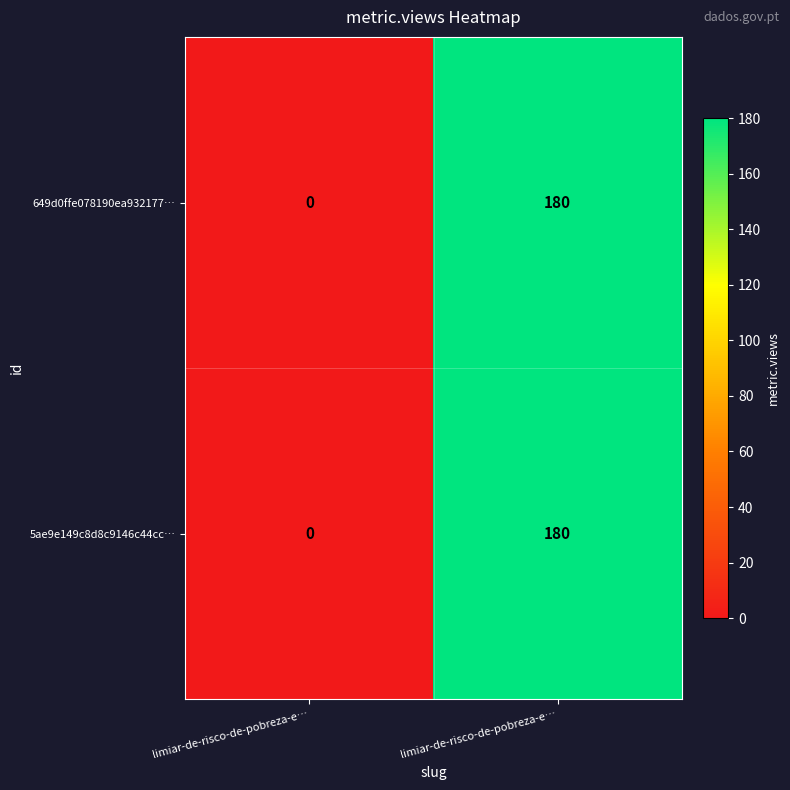

How many positive values does the 5ae9e149c8d8c9146c44cc… series have?

1